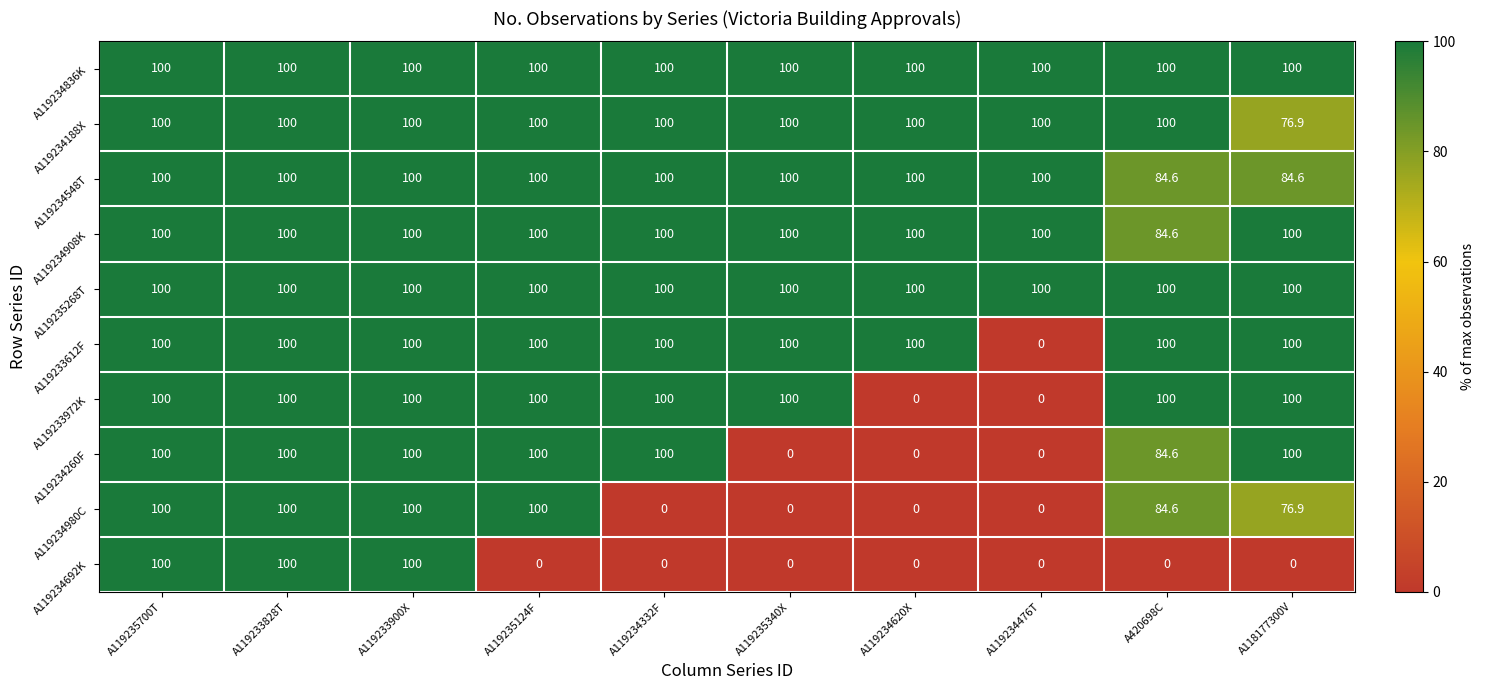

The A119233972K series shows 100.0 at A119235340X. True or false?

True